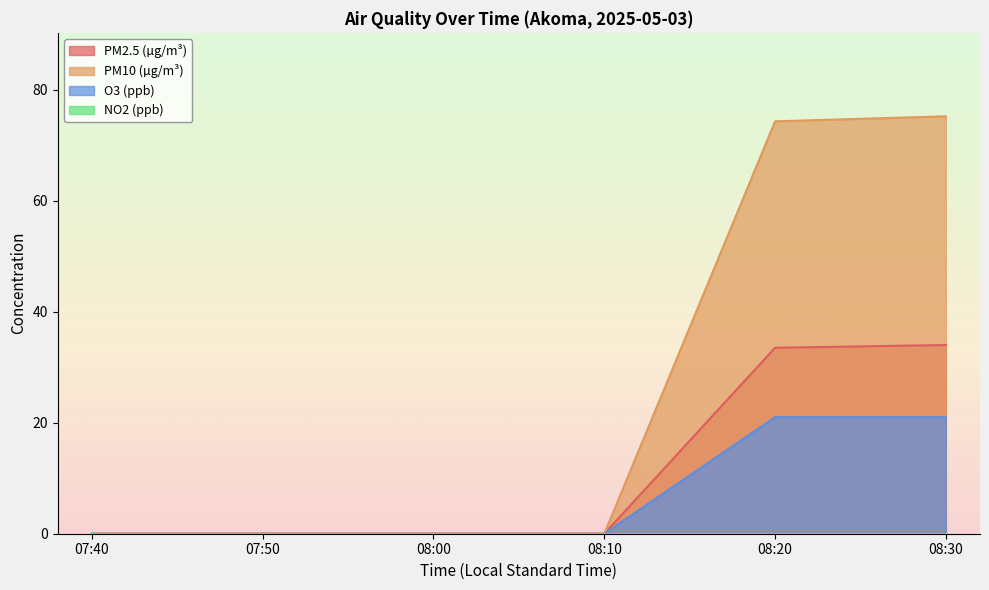

Reading left to right, what are all the values shown in this chart?

PM2.5 (µg/m³): 07:40=0.0	07:50=0.0	08:00=0.0	08:10=0.0	08:20=33.5	08:30=34.0
PM10 (µg/m³): 07:40=0.0	07:50=0.0	08:00=0.0	08:10=0.0	08:20=74.3	08:30=75.2
O3 (ppb): 07:40=0.0	07:50=0.0	08:00=0.0	08:10=0.0	08:20=21.0	08:30=21.0